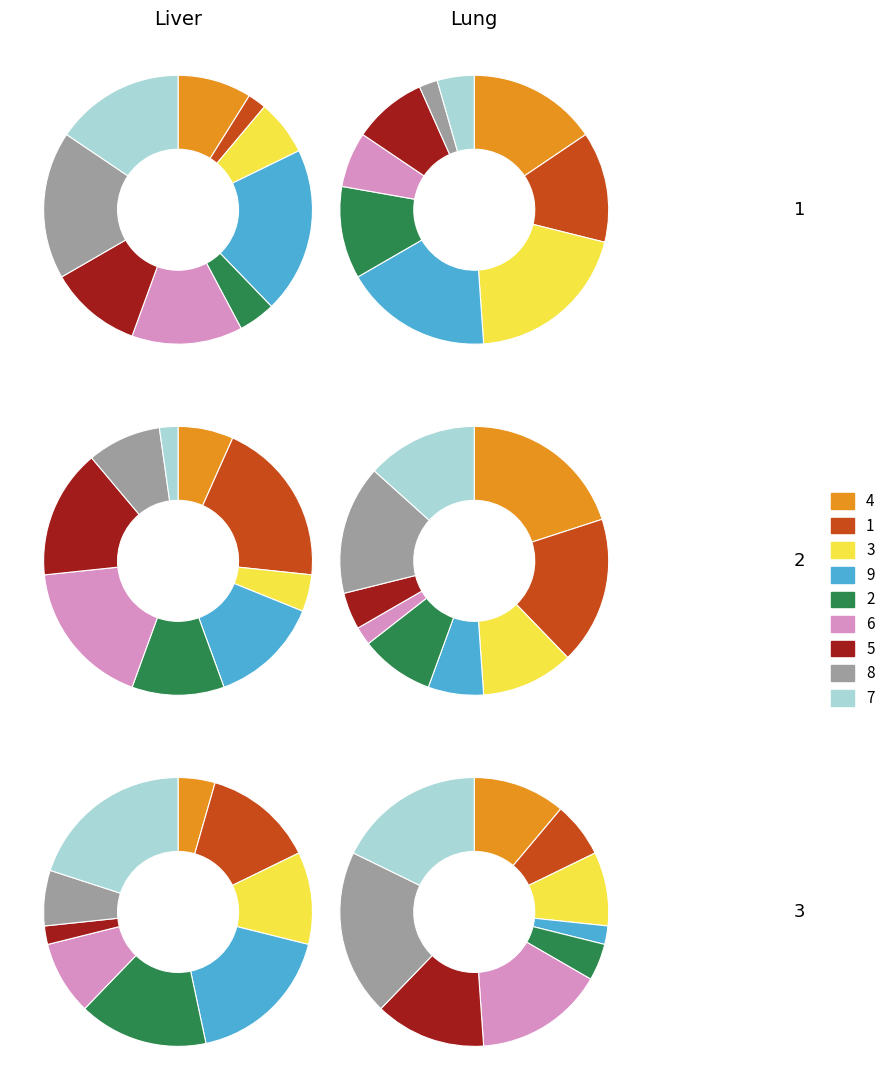

To the nearest percent, what portion does 6 represent?

13%